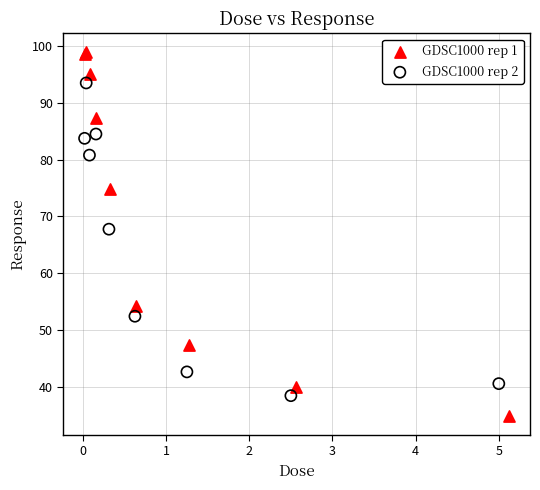

Which series contains the lowest Y value?

GDSC1000 rep 1